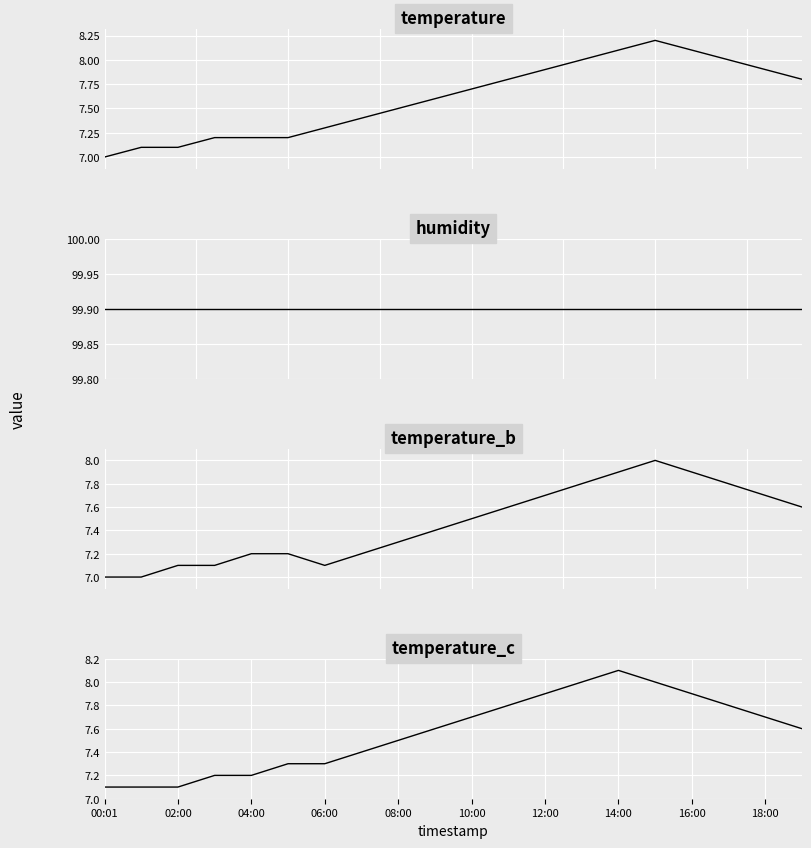

True or false: temperature has a value of 5.3 at 15.

False